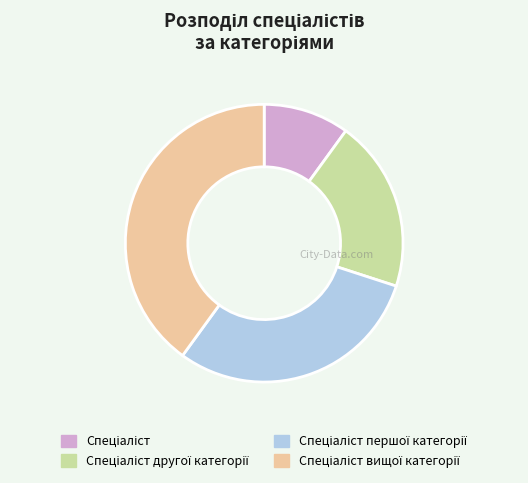

Is there a majority slice in this chart?

No